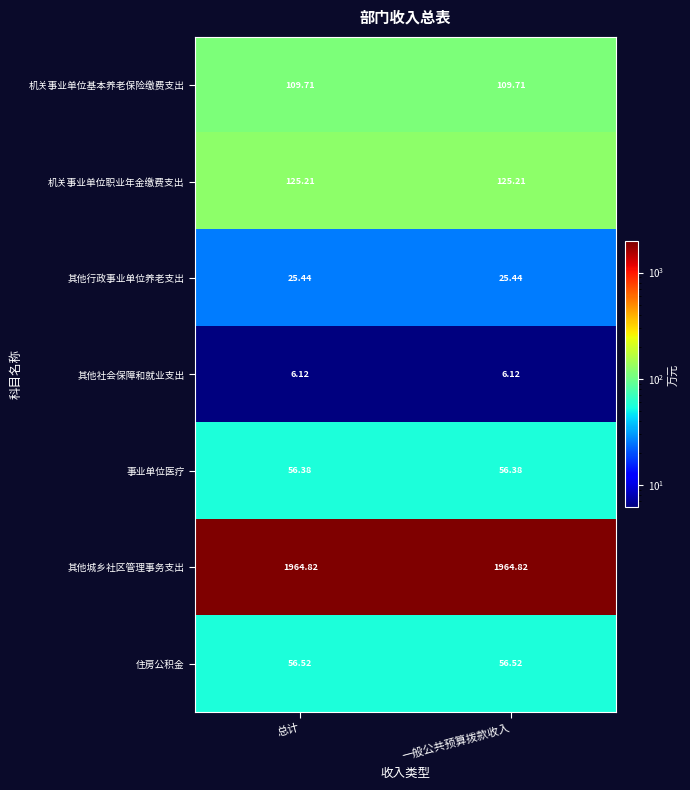

Is the value of 其他行政事业单位养老支出 at 总计 greater than the value of 其他社会保障和就业支出 at 总计?

Yes